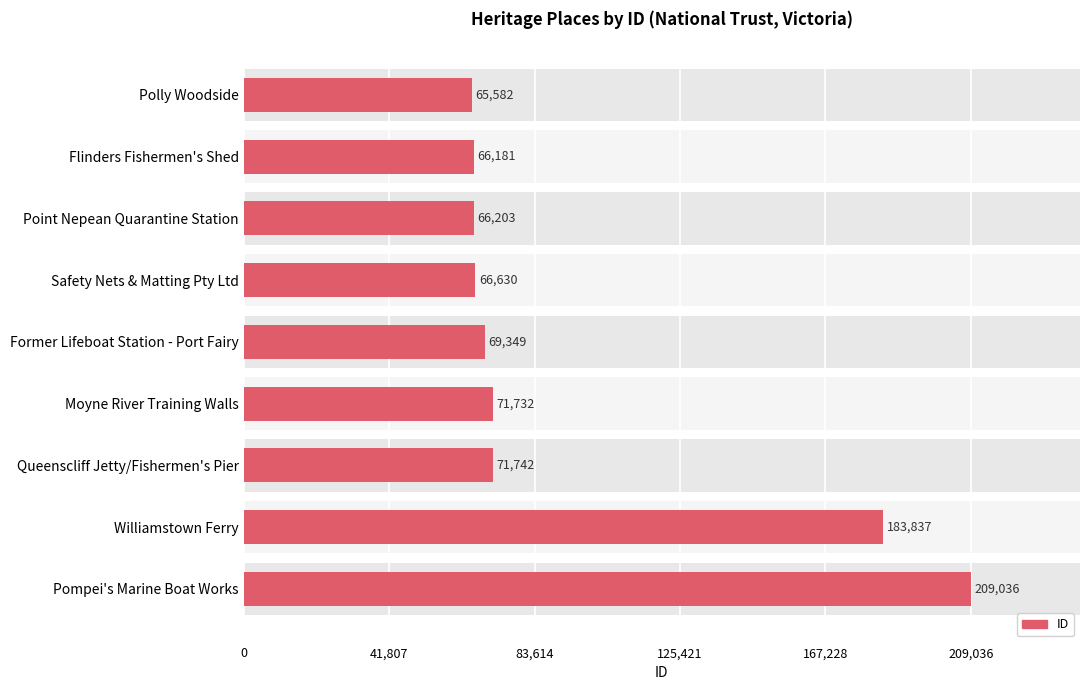

True or false: the data shows 65582 at Polly Woodside.

True